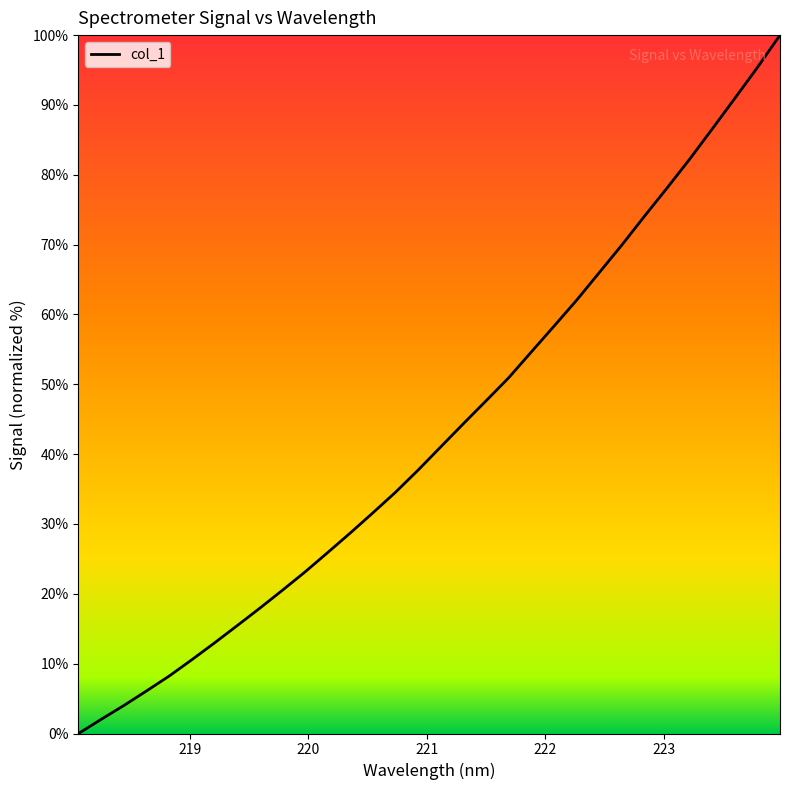

Reading left to right, extract all data points from this chart.

0.0	2.0	4.0	6.1	8.2	10.6	13.0	15.4	17.9	20.5	23.1	25.9	28.7	31.6	34.5	37.7	41.0	44.4	47.6	50.9	54.6	58.3	62.0	66.0	69.9	74.1	78.1	82.2	86.6	90.9	95.4	100.0